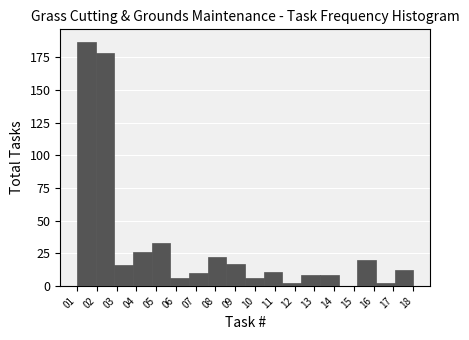

Reading left to right, transcribe this chart: for each bar, give the range it covers on the x-axis and its height. Neither the bar edges nor the heights are printed on the chart, so give them approximately, as read against the axes.

1.0 to 1.9: 185
1.9 to 2.9: 180
2.9 to 3.8: 15
3.8 to 4.8: 25
4.8 to 5.7: 35
5.7 to 6.7: 5
6.7 to 7.6: 10
7.6 to 8.6: 20
8.6 to 9.5: 15
9.5 to 10.4: 5
10.4 to 11.4: 10
11.4 to 12.3: under 5
12.3 to 13.3: 10
13.3 to 14.2: 10
14.2 to 15.2: 0
15.2 to 16.1: 20
16.1 to 17.1: under 5
17.1 to 18.0: 10